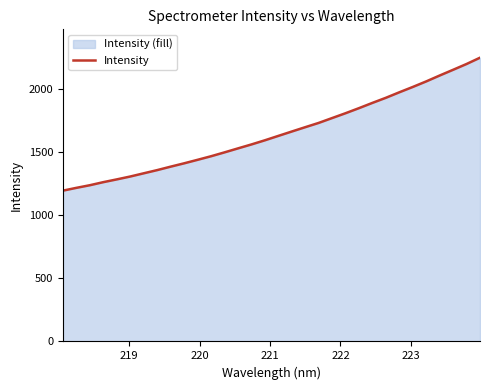

What is the greatest value displayed?

2244.1